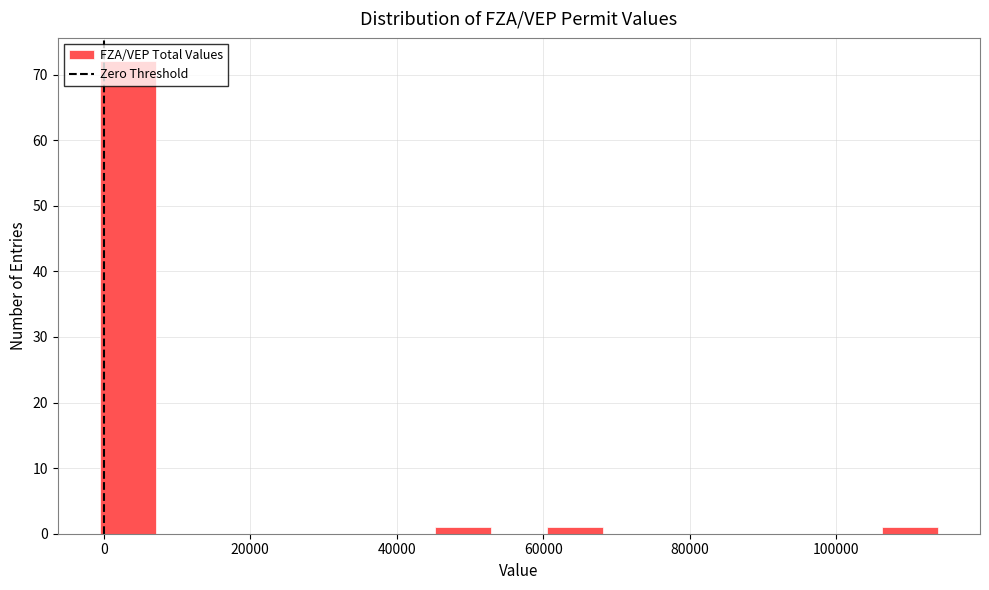

Around what value on the x-axis is the tallest bar? Give the approximate position of its centre, as read against the axis.

4000